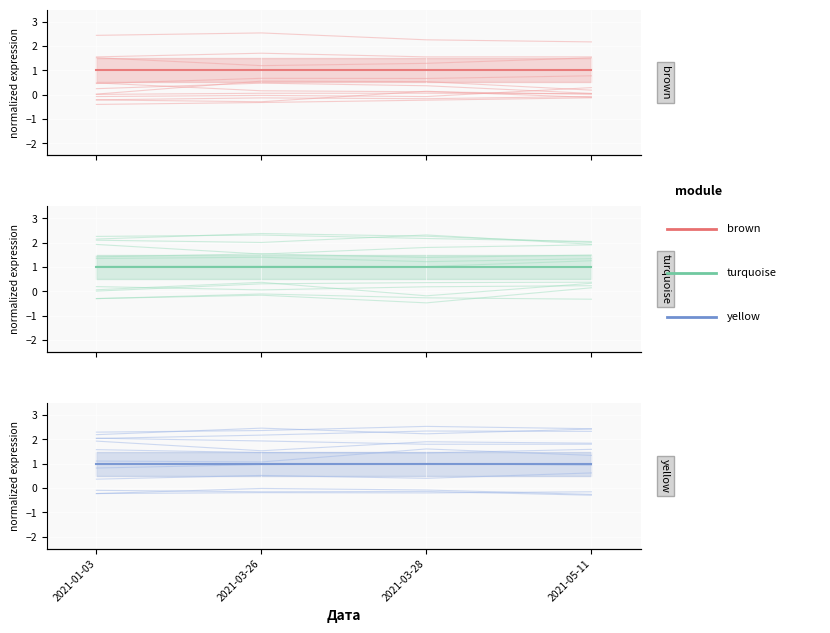

True or false: Hit.ua (red) and Hit.ua (green) cross at least once.

False